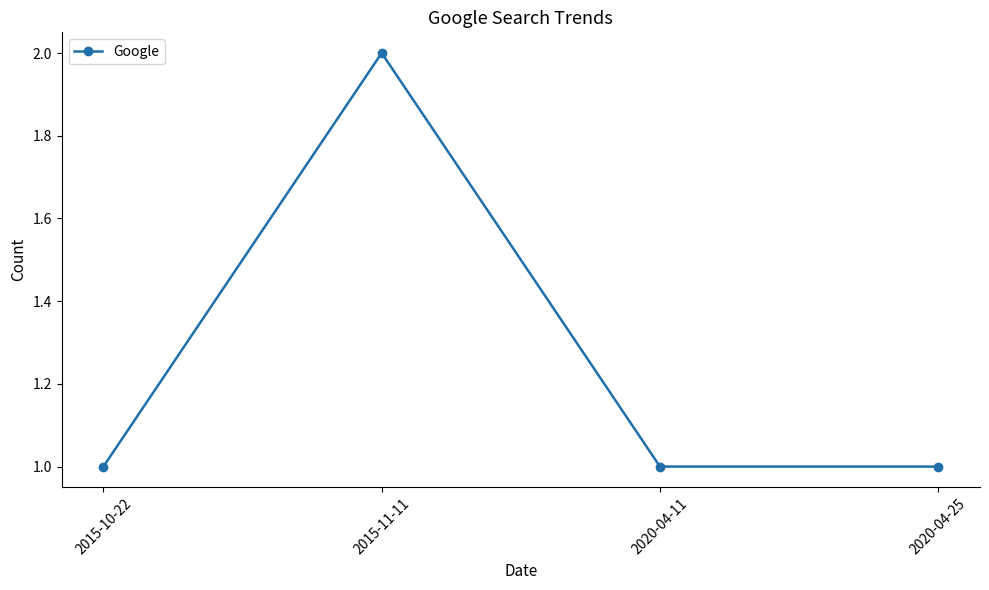

How many interior local peaks (higher than both neighbors) does the data have?

1